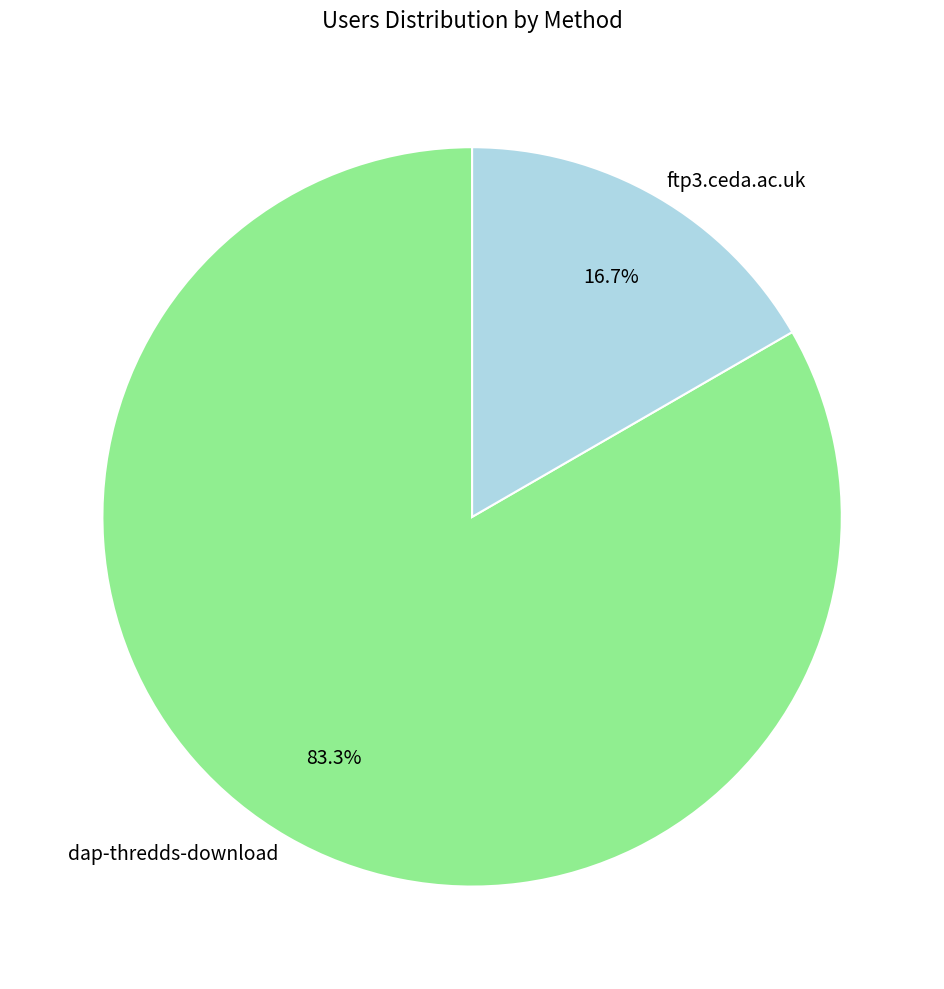

Which has a higher value, dap-thredds-download or ftp3.ceda.ac.uk?

dap-thredds-download